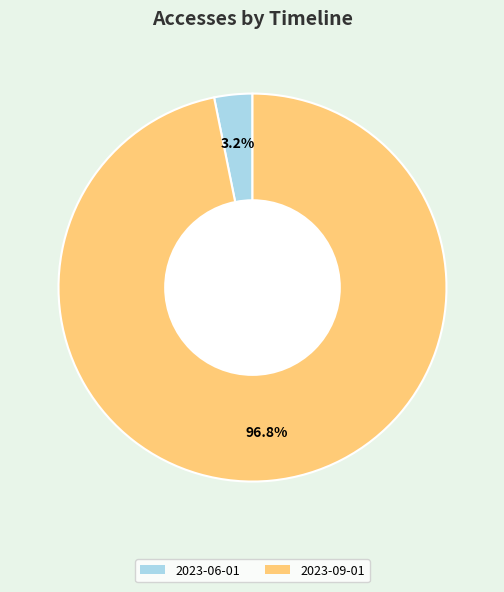

Count the number of slices in the pie.

2